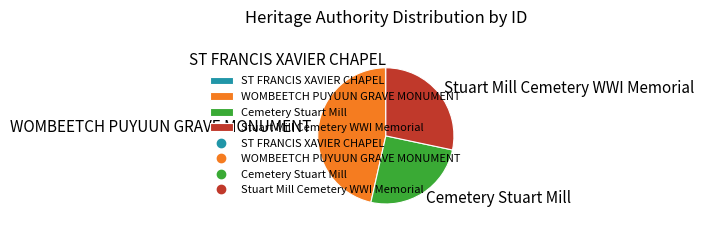

Which category has the biggest portion of the pie?

WOMBEETCH PUYUUN GRAVE MONUMENT